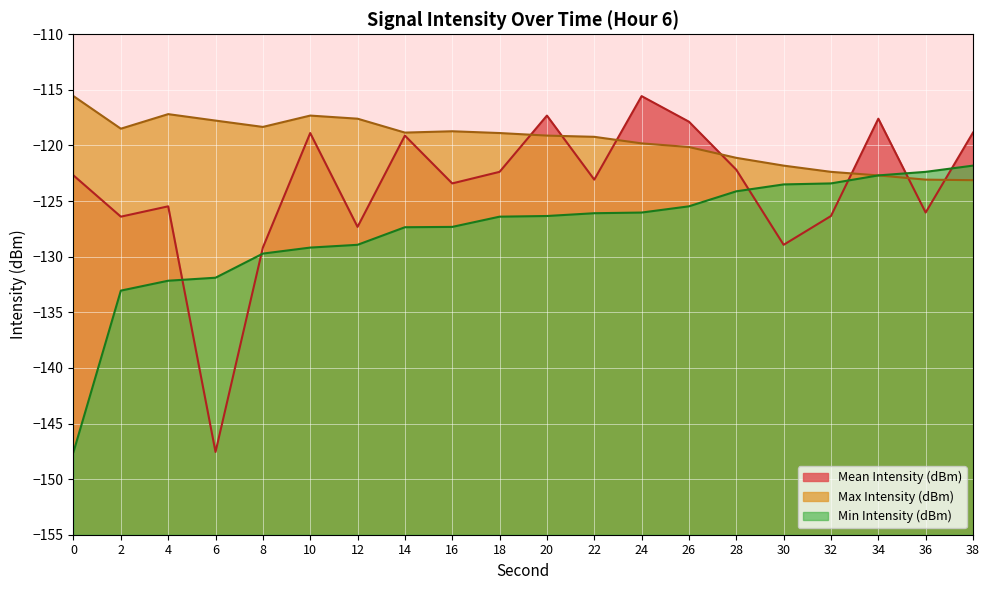

How many distinct data groups are displayed?

3